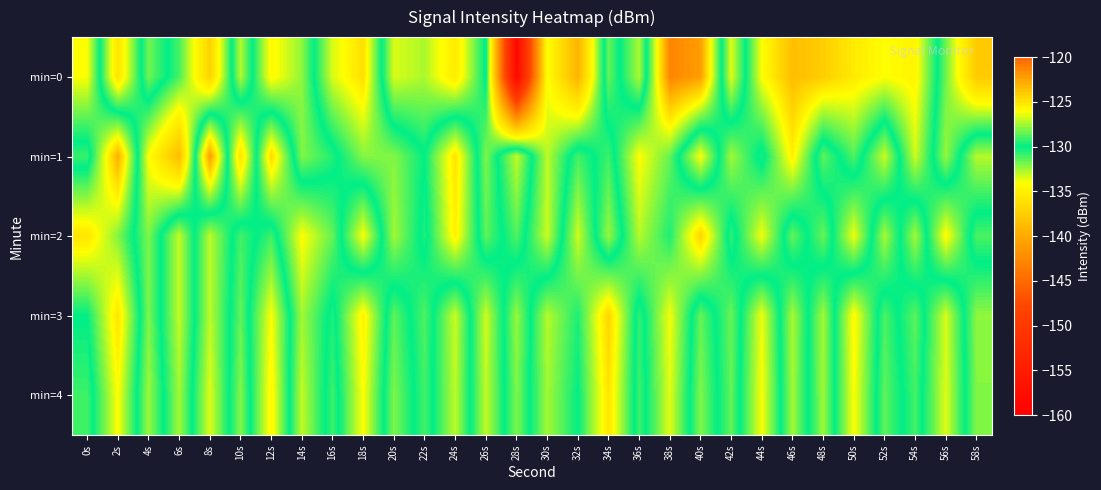

Count the number of data series in this chart.

5